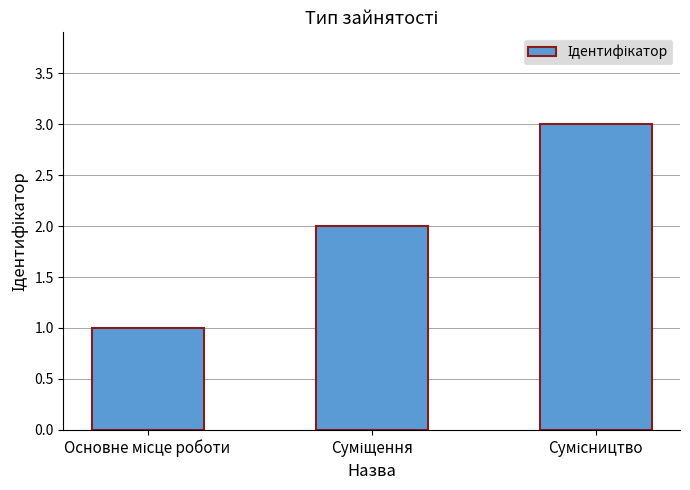

What is the sum of all values?

6